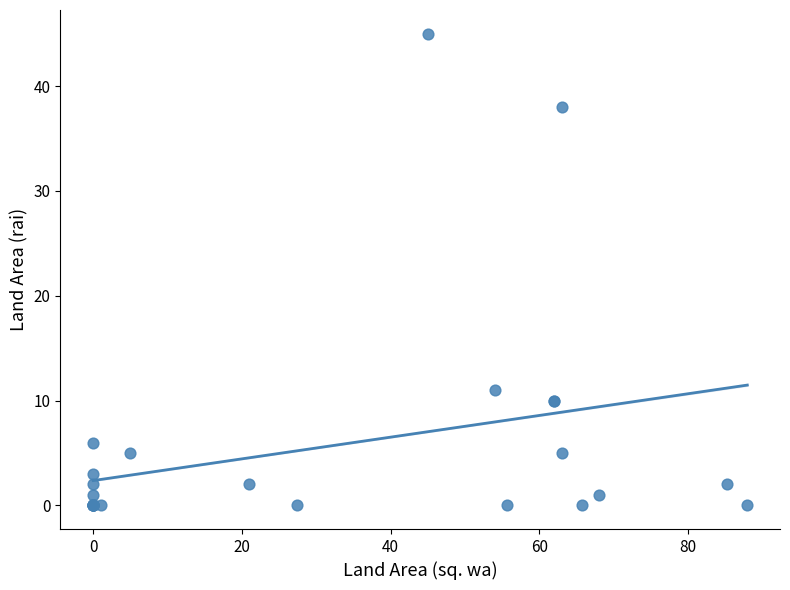

What Y value in the scatter plot is closest to 22?

11